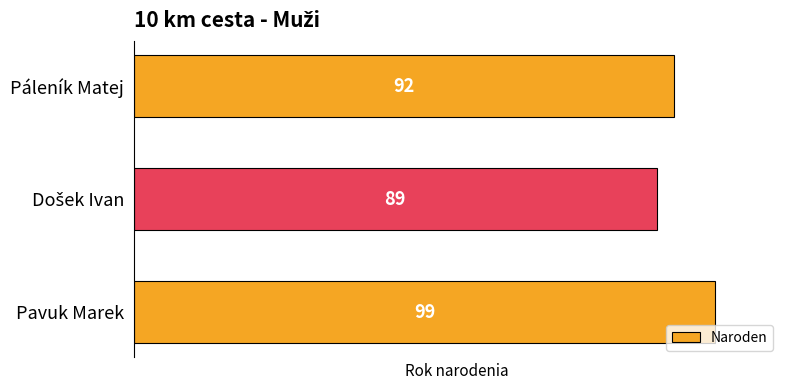

How many values are between 89 and 99?

3